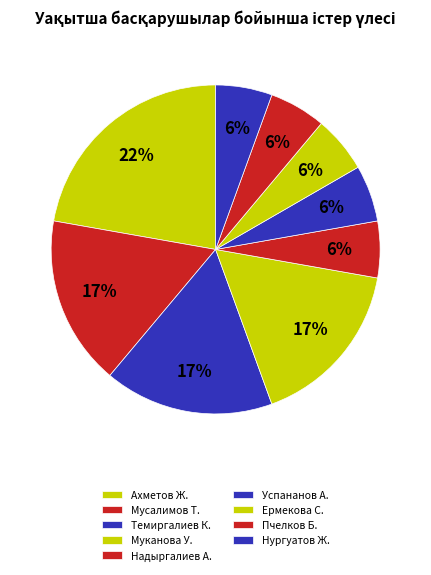

How many segments does this pie chart have?

9